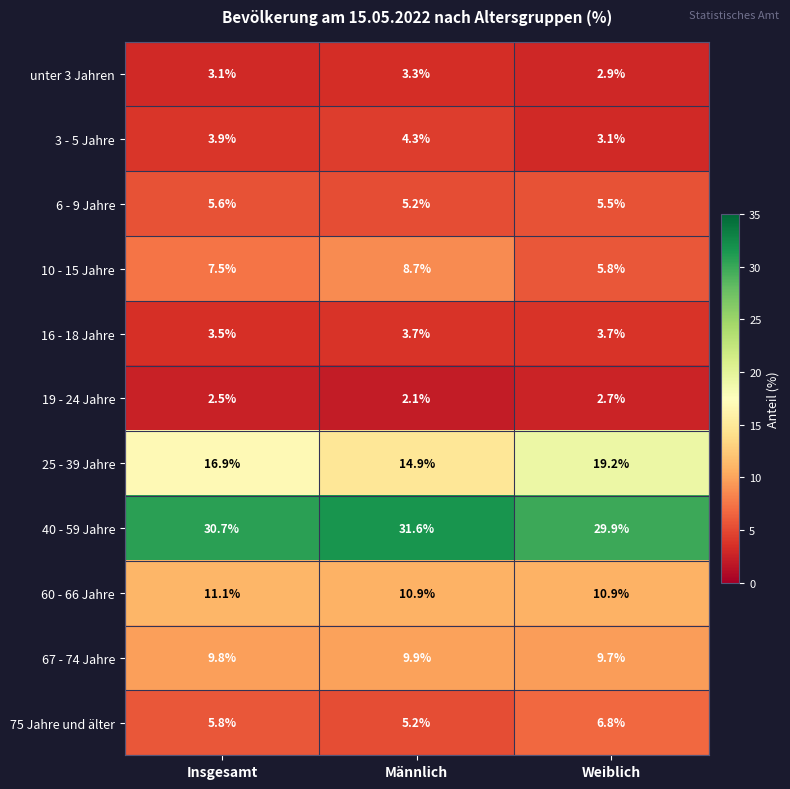

Count the number of data series in this chart.

11